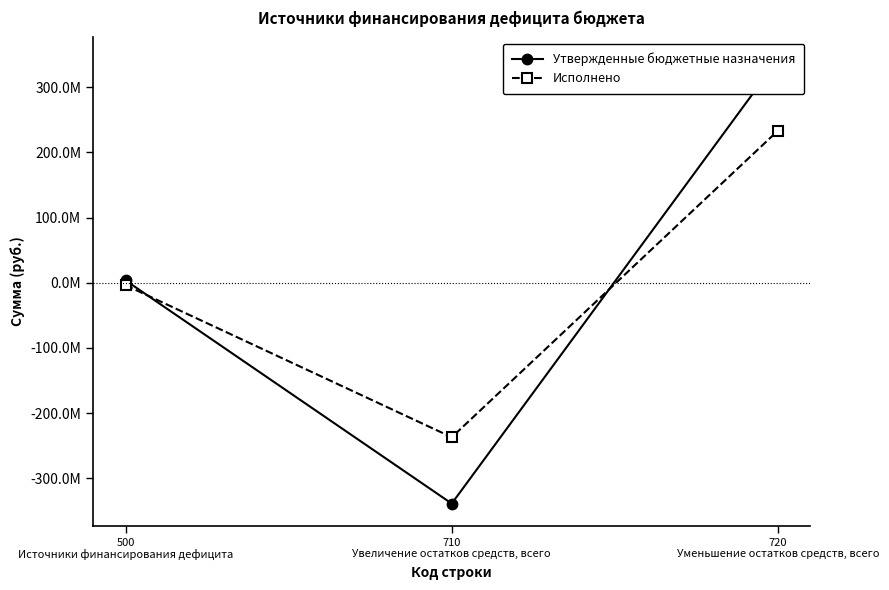

Which has a higher value, 720
Уменьшение остатков средств, всего or 500
Источники финансирования дефицита?

720
Уменьшение остатков средств, всего